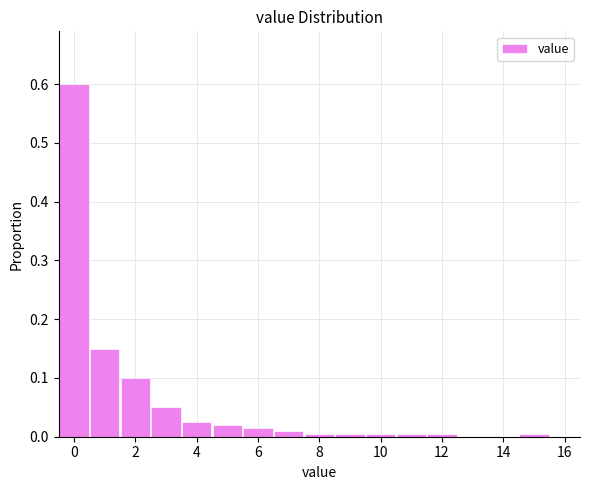

Reading left to right, list every bar in this chart as the range it spans on the x-axis followed by its height. Neither the bar edges nor the heights are printed on the chart, so give them approximately, as read against the axes.

-0.5 to 0.5: 0.60
0.5 to 1.5: 0.15
1.5 to 2.5: 0.10
2.5 to 3.5: 0.05
3.5 to 4.5: 0.03
4.5 to 5.5: 0.02
5.5 to 6.5: 0.02
6.5 to 7.5: 0.01
7.5 to 8.5: under 0.01
8.5 to 9.5: under 0.01
9.5 to 10.5: under 0.01
10.5 to 11.5: under 0.01
11.5 to 12.5: under 0.01
12.5 to 13.5: 0
13.5 to 14.5: 0
14.5 to 15.5: under 0.01